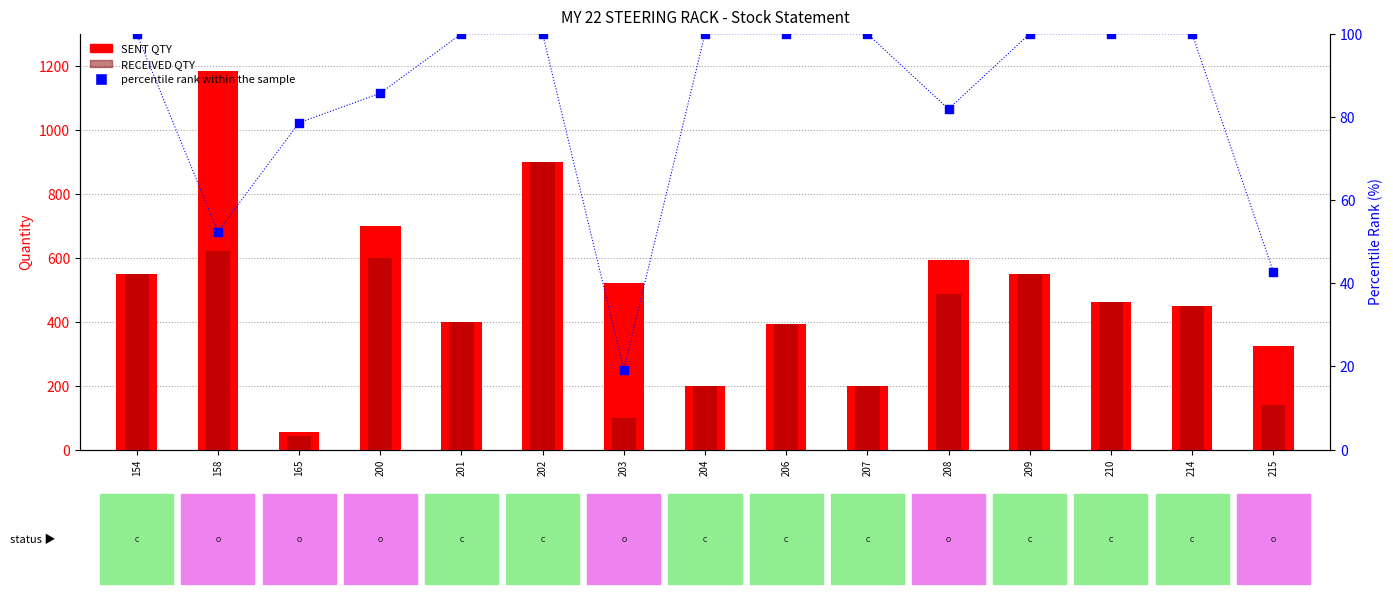

Which series reaches the maximum Y coordinate?

SENT QTY